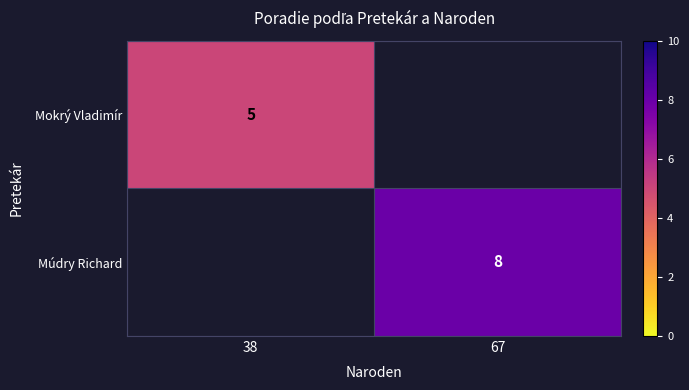

At which category is the sum across all series the highest?

67